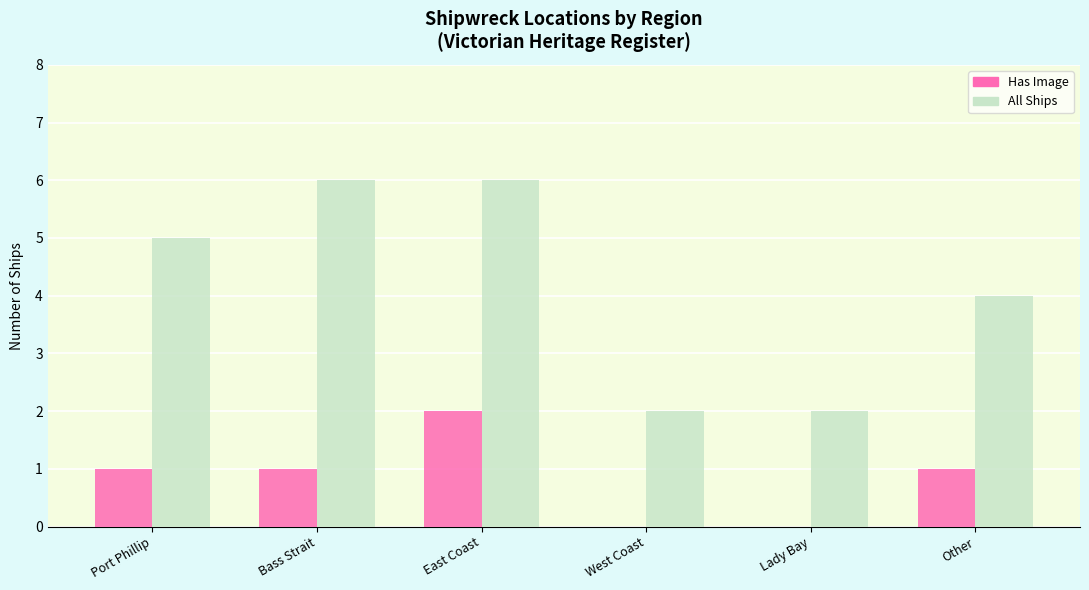

Between Bass Strait and East Coast, which series saw the biggest shift?

Has Image